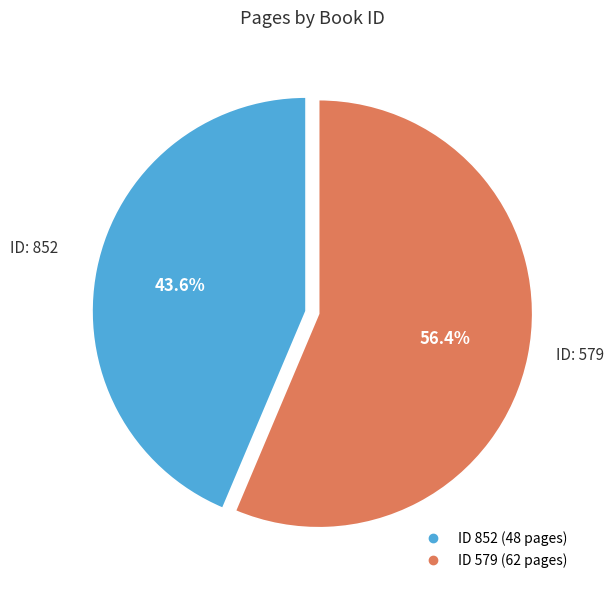

Does any single category account for the majority?

Yes